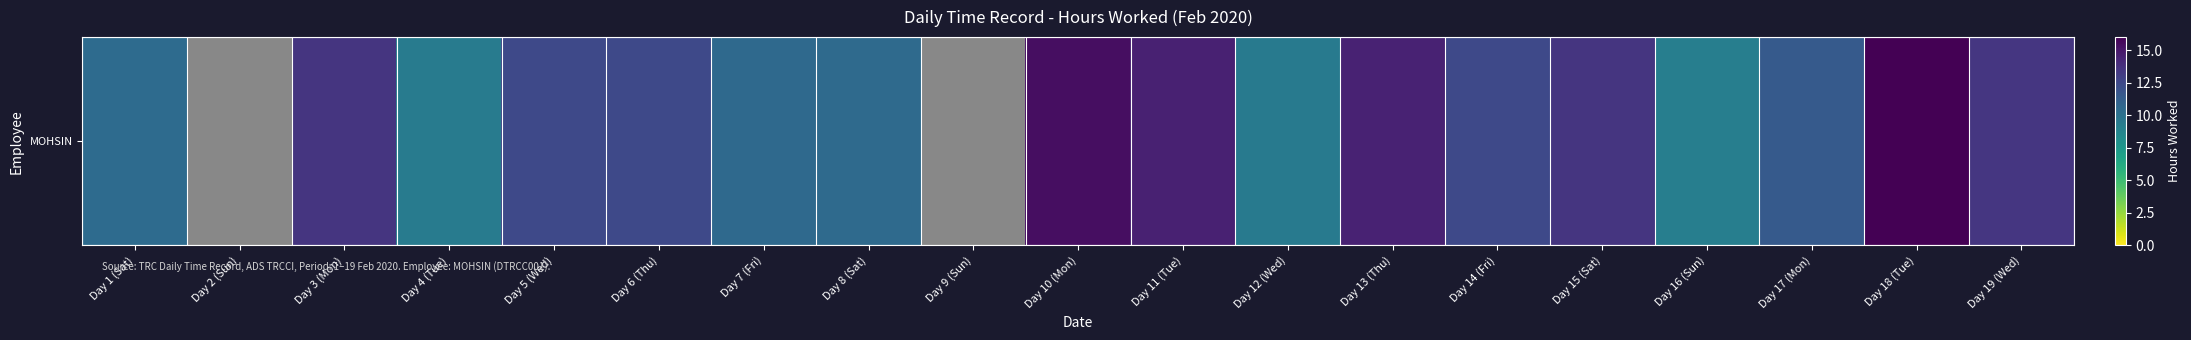

The chart shows a value of nan at Day 15 (Sat). True or false?

False